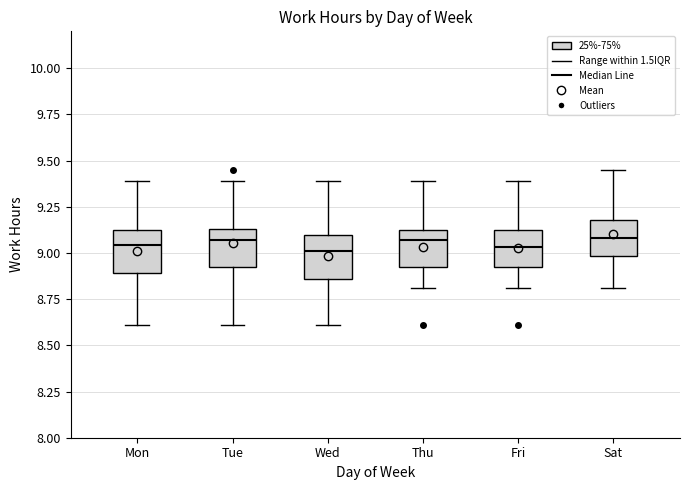

Reading left to right, transcribe this box plot: for each box, give where its median line is, the range the box spans, and where its two whiskers end, as read against the y-axis. The values are not printed on the chart, so give them approximately, as read against the axis.

Mon: median 9.05, box 8.90 to 9.10, whiskers 8.60 to 9.40
Tue: median 9.05, box 8.90 to 9.15, whiskers 8.60 to 9.40
Wed: median 9.00, box 8.85 to 9.10, whiskers 8.60 to 9.40
Thu: median 9.05, box 8.90 to 9.10, whiskers 8.80 to 9.40
Fri: median 9.05, box 8.90 to 9.10, whiskers 8.80 to 9.40
Sat: median 9.10, box 9.00 to 9.20, whiskers 8.80 to 9.45